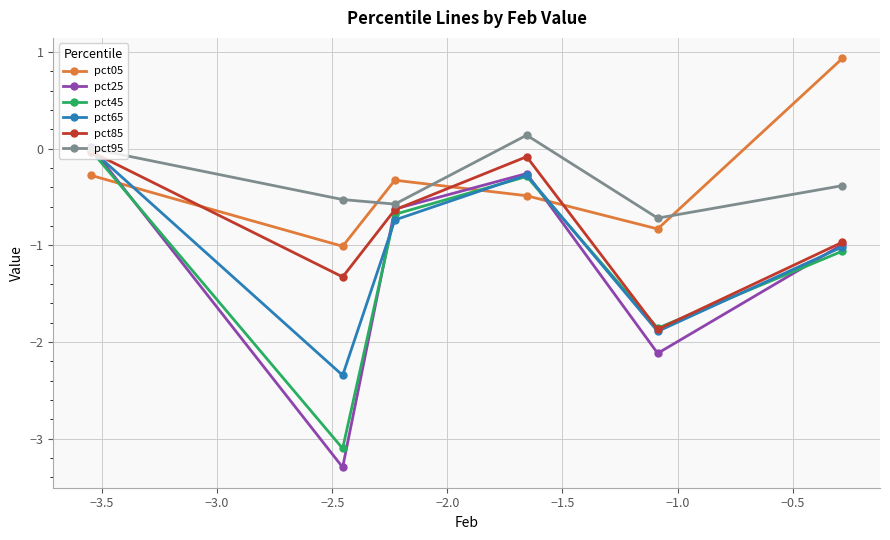

At how many categories does at least one series exceed -2?

6